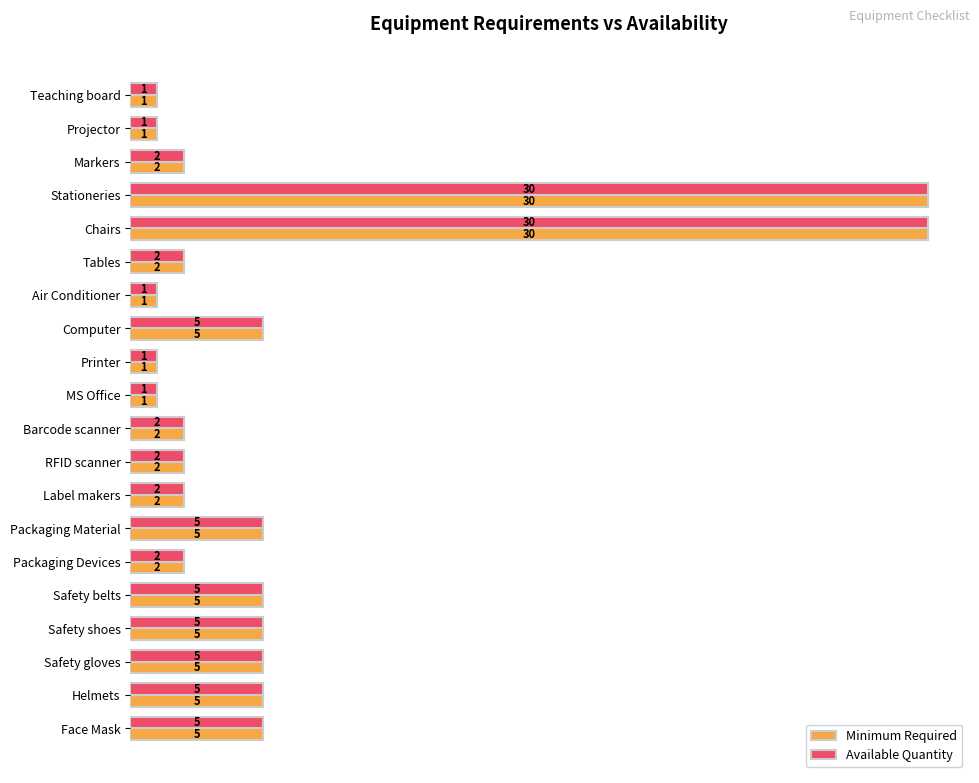

Is the value of Minimum Required at Barcode scanner greater than the value of Available Quantity at Packaging Material?

No